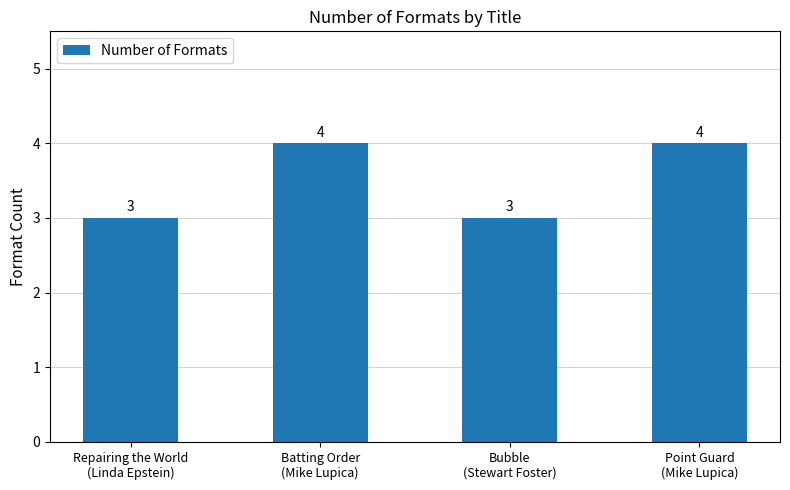

What is the sum of all values?

14